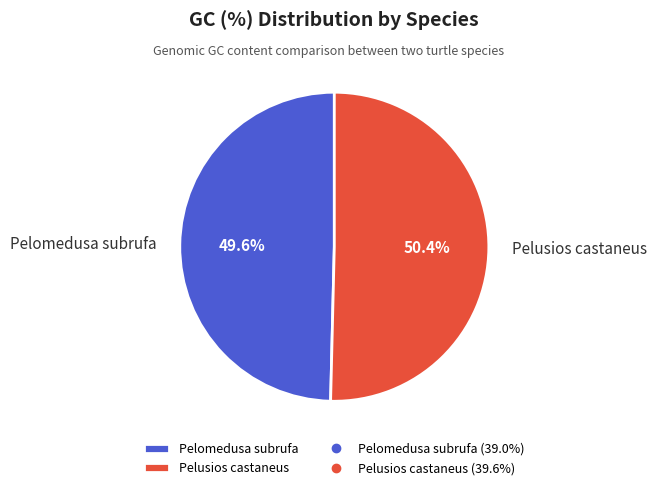

Is there a majority slice in this chart?

Yes